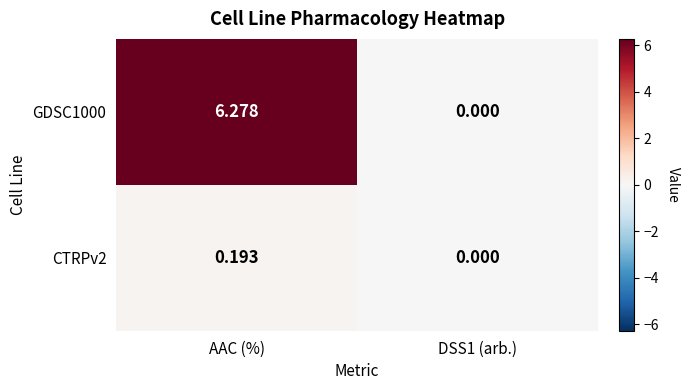

Where does the GDSC1000 series first go above 6?

AAC (%)